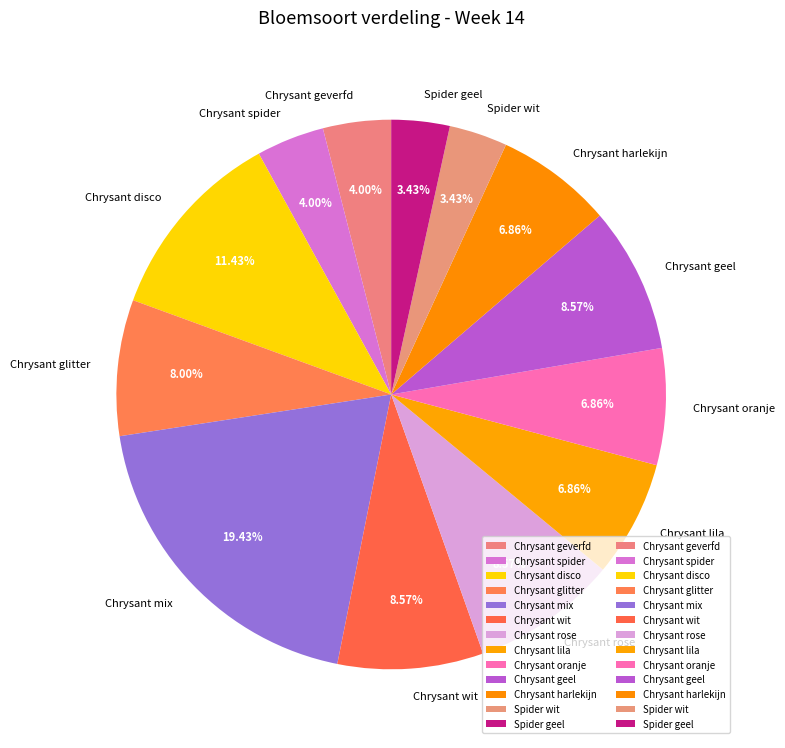

To the nearest percent, what percentage of the pie is Chrysant lila?

7%